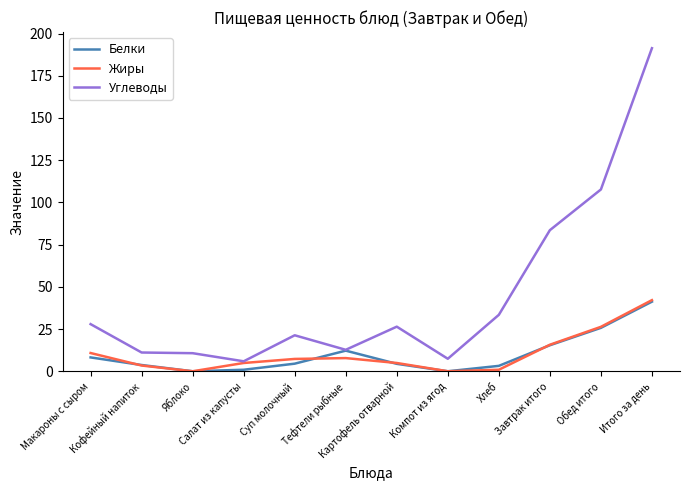

Which series has the largest total across all categories?

Углеводы